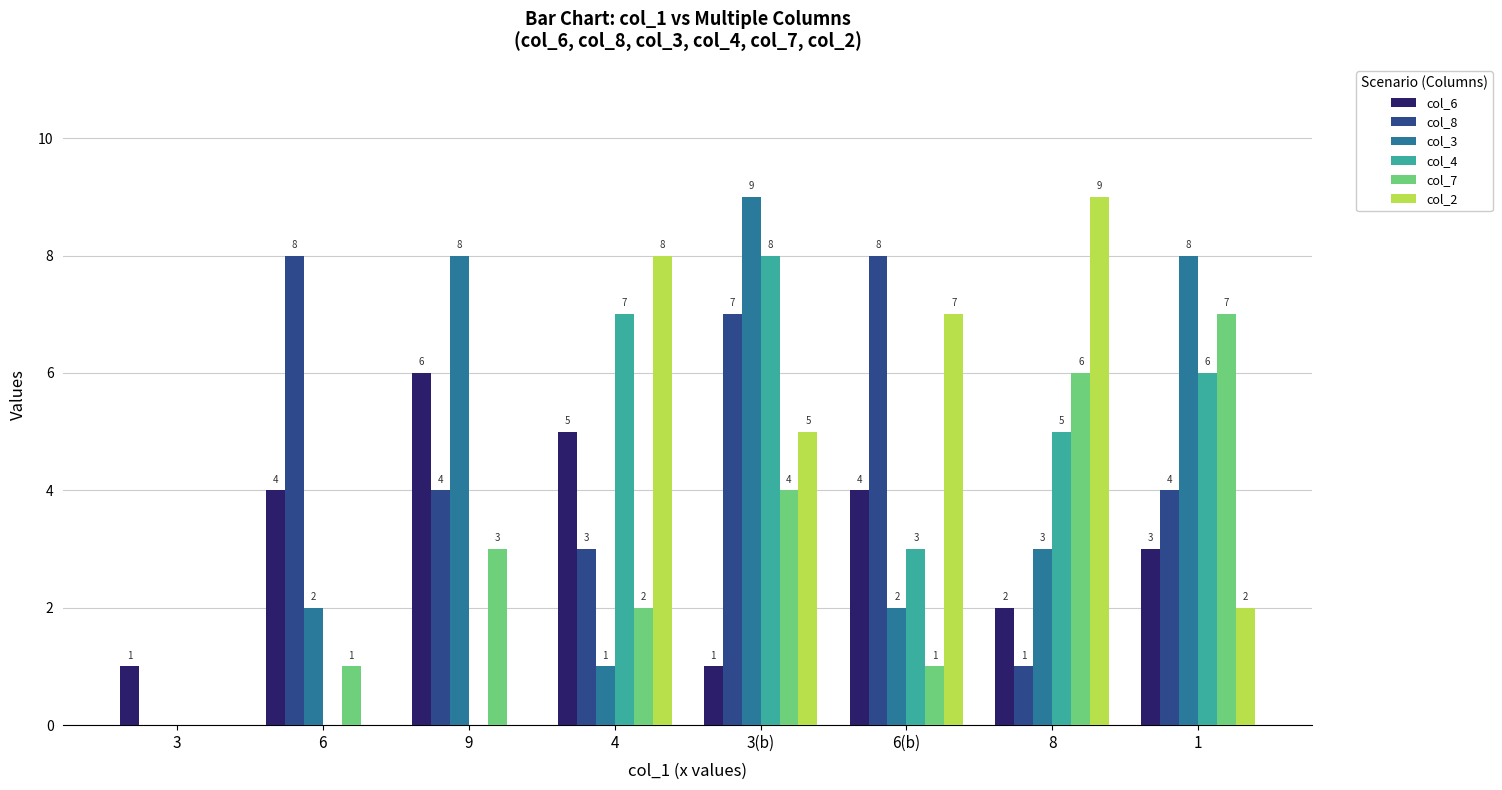

What is the highest value of the col_4 series?

8